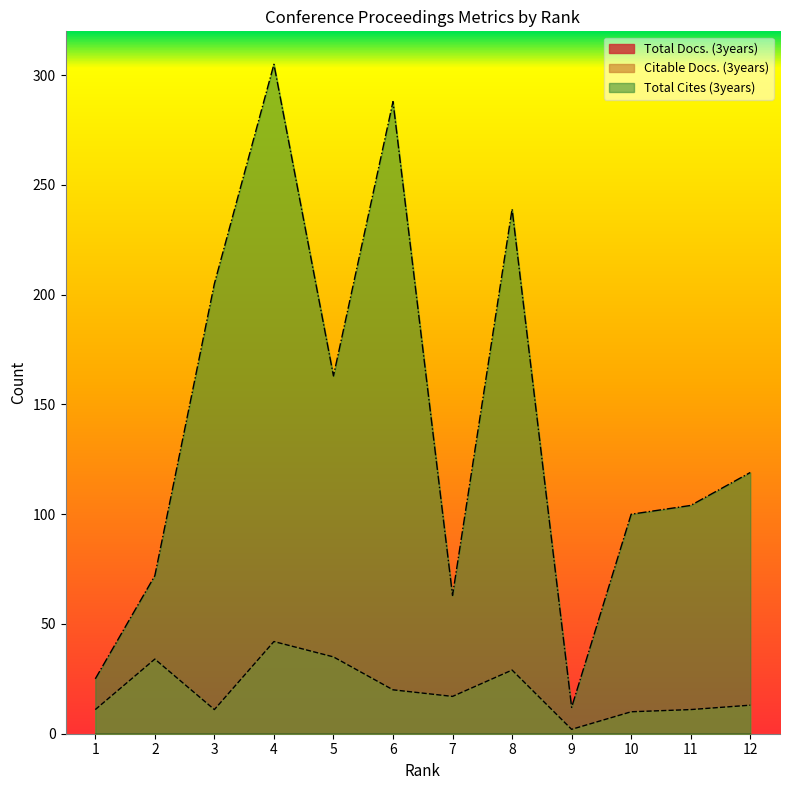

The value of Citable Docs. (3years) at 7 is 17. True or false?

True